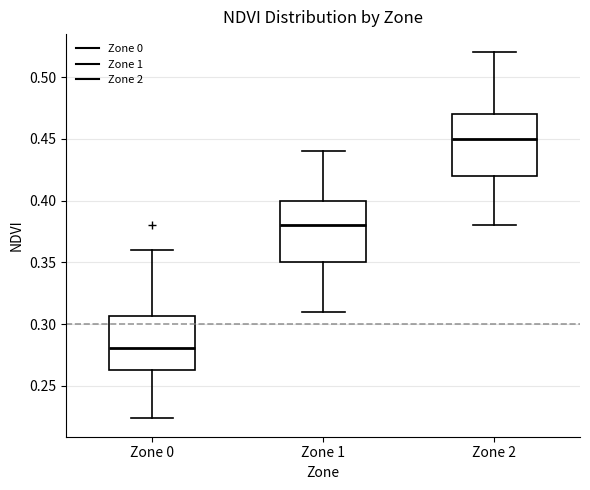

Reading left to right, read every box against the y-axis: the position of its median line, the range the box covers, and the ends of its whiskers. The values are not printed on the chart, so give them approximately, as read against the axis.

Zone 0: median 0.280, box 0.265 to 0.305, whiskers 0.225 to 0.360
Zone 1: median 0.380, box 0.350 to 0.400, whiskers 0.310 to 0.440
Zone 2: median 0.450, box 0.420 to 0.470, whiskers 0.380 to 0.520